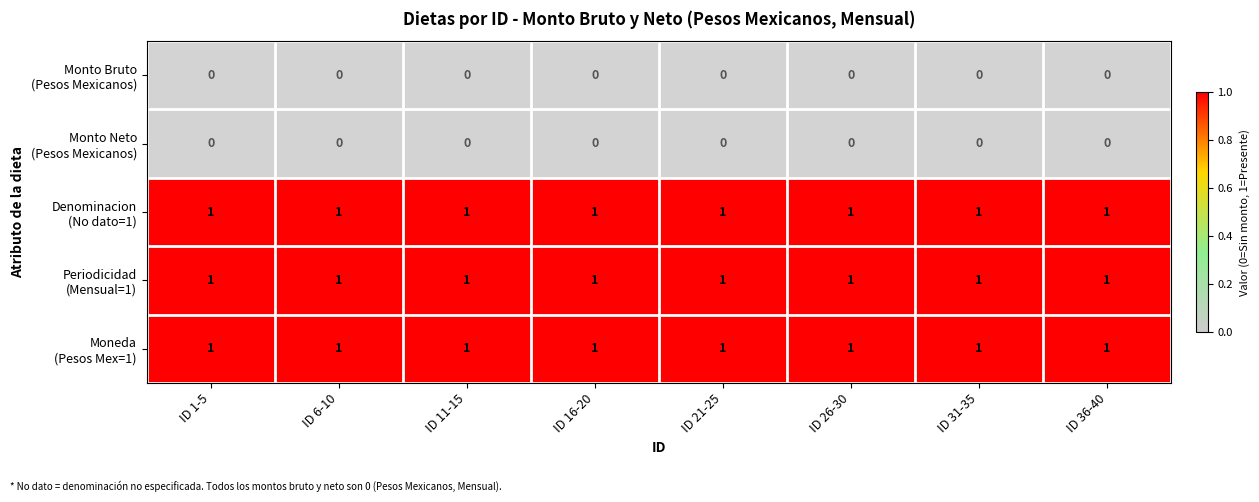

Which series has the largest total across all categories?

Denominacion (No dato=1)